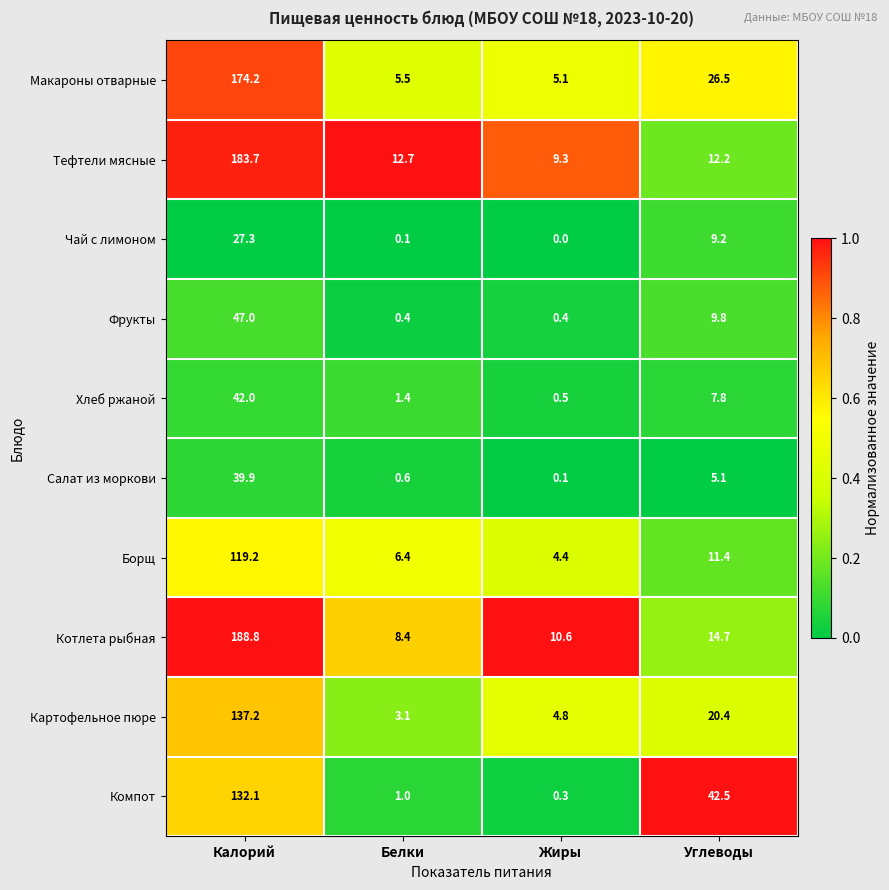

What is the greatest value displayed?

188.8